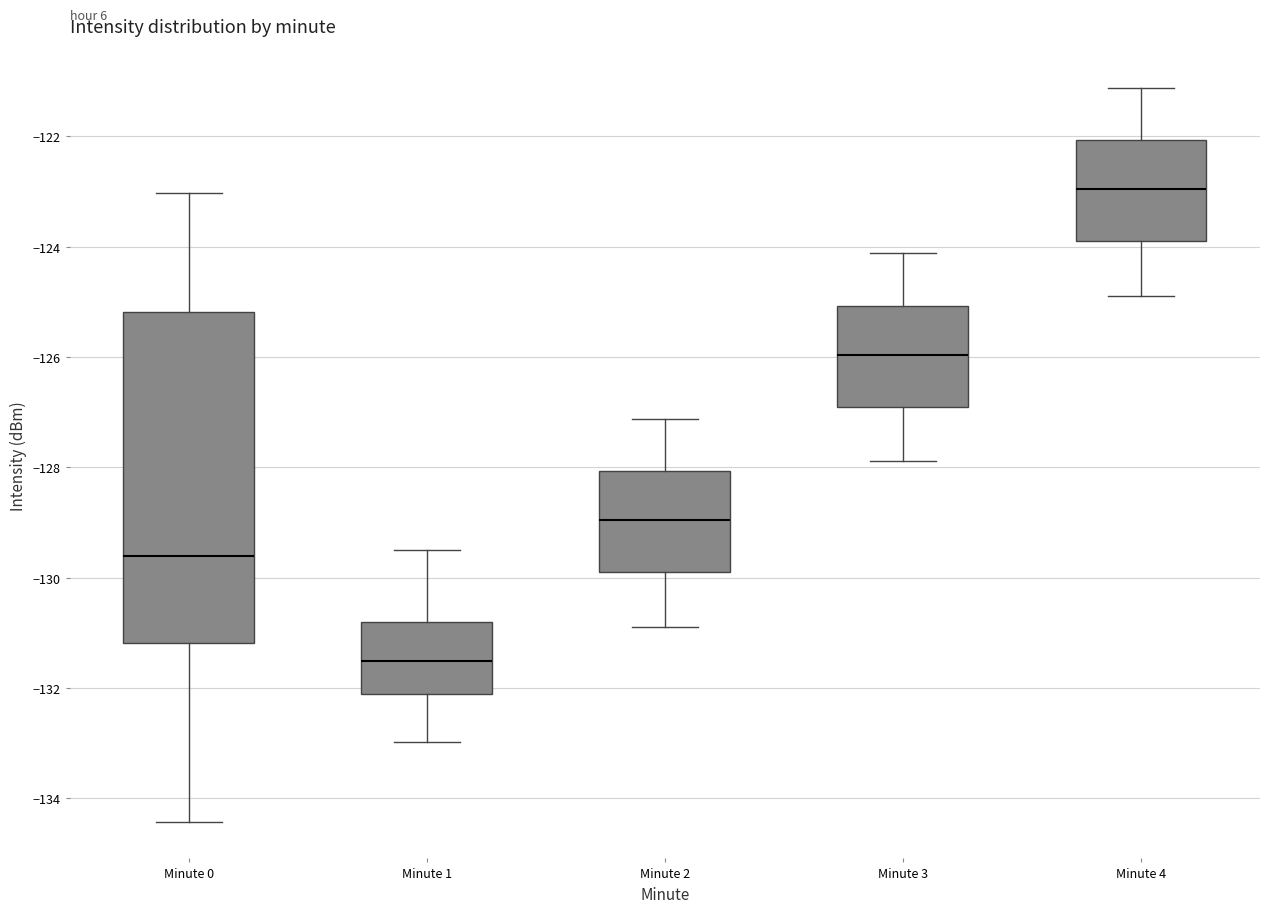

Where is the lower edge of the box for Minute 0 on the y-axis? The values are not printed on the chart, so give them approximately, as read against the axis.

-131.2